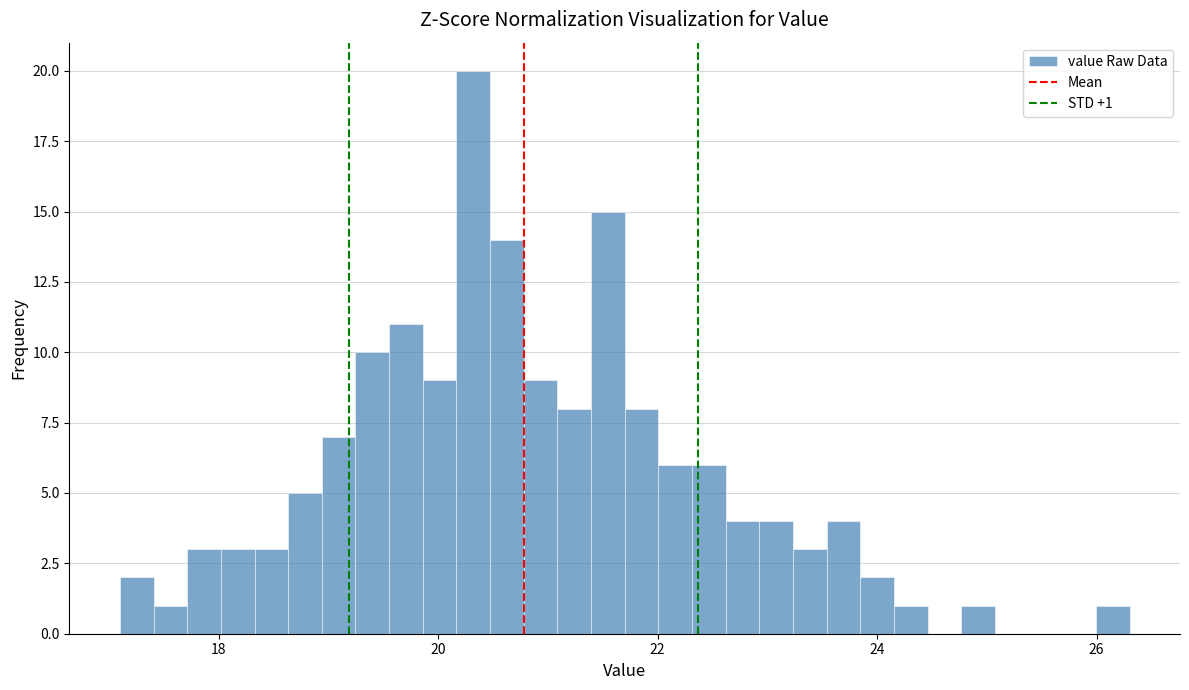

Around what value on the x-axis is the tallest bar? Give the approximate position of its centre, as read against the axis.

20.4